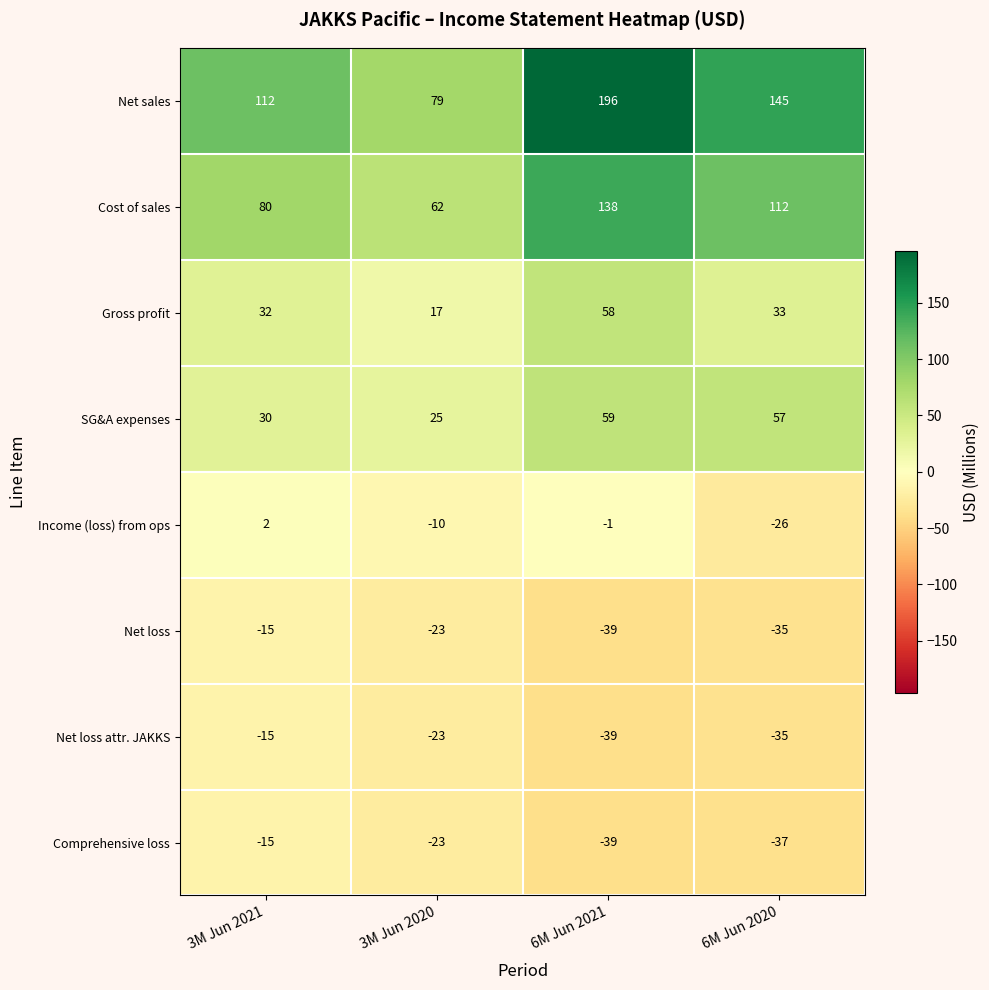

What is the highest value of the Net loss series?

-15